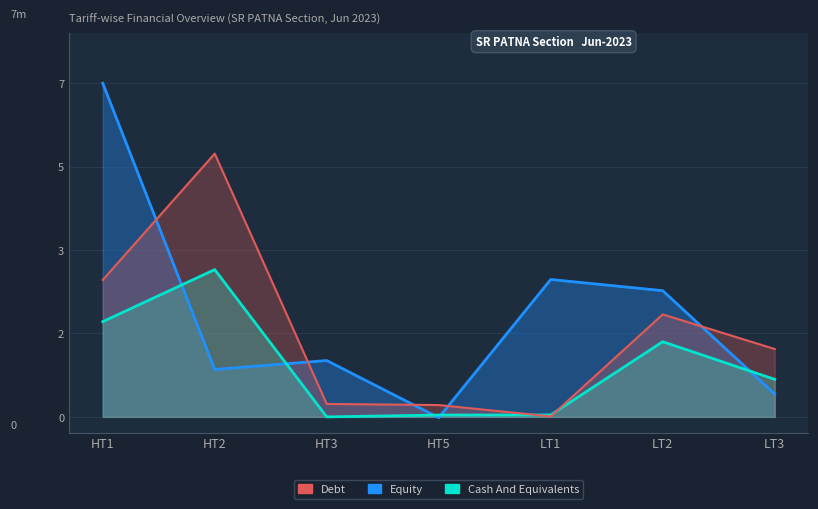

The value of Cash And Equivalents at LT1 is 0.0. True or false?

True